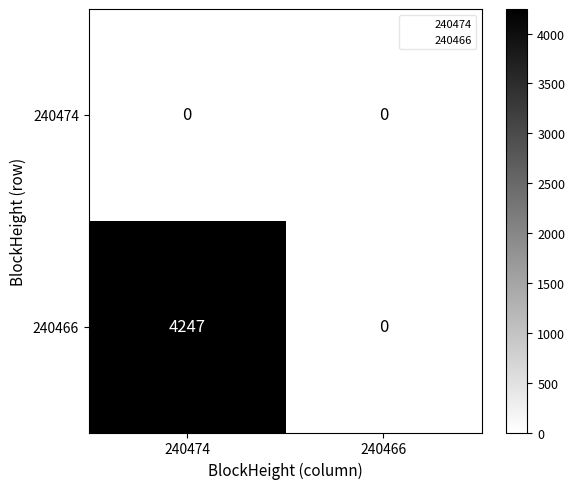

The 240466 series shows 4247 at 240474. True or false?

True